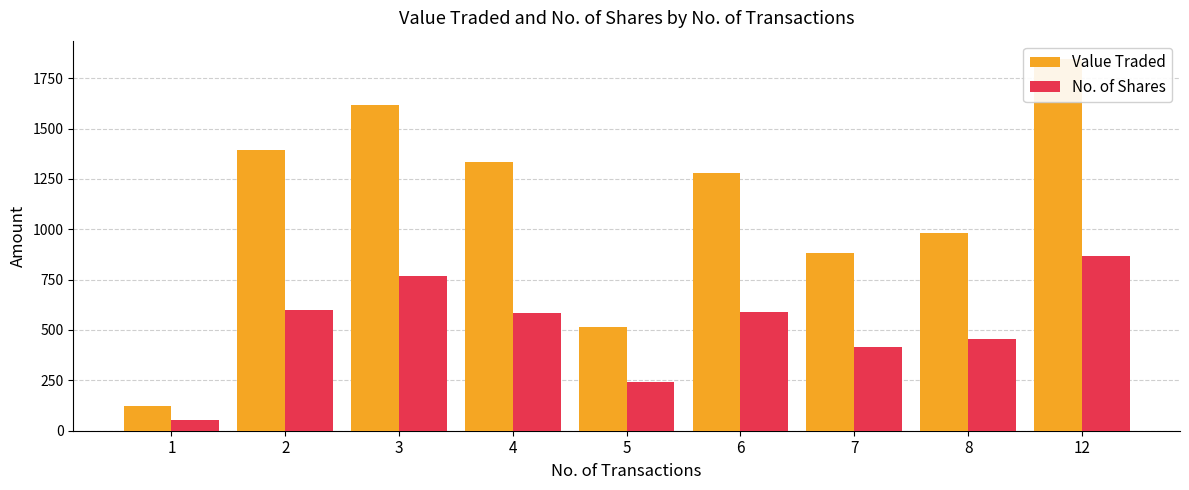

How many values in the No. of Shares series are below 585?

4